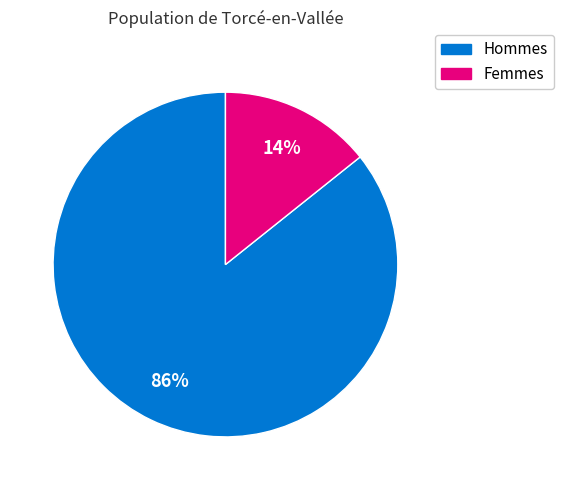

To the nearest percent, what is the average slice percentage?

50%